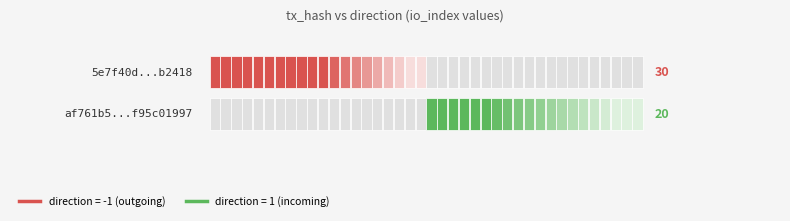

Which has a higher value, io_index or direction?

io_index